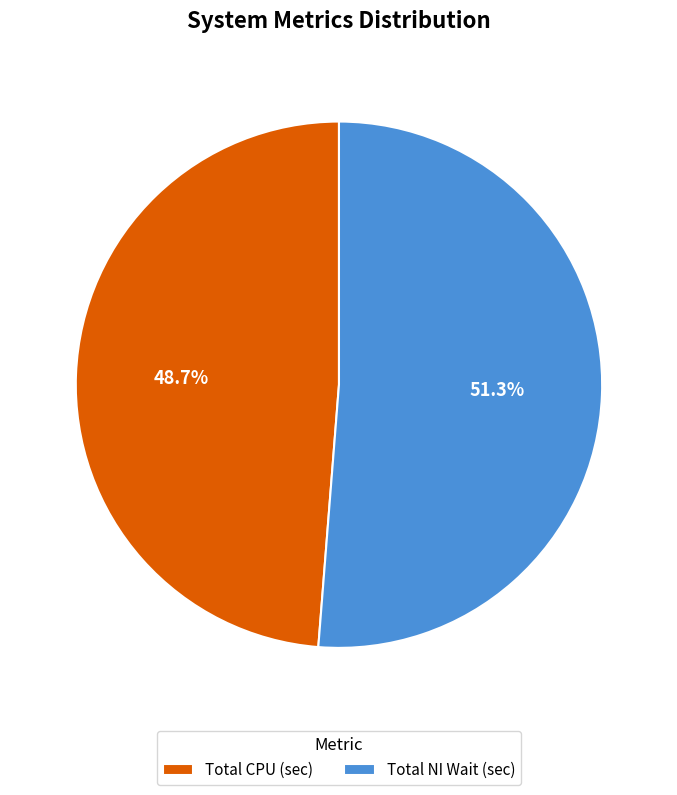

Does any single category account for the majority?

Yes